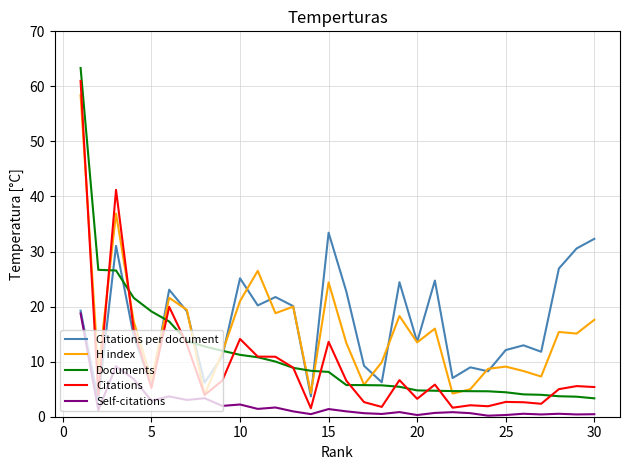

In H index, how many points are higher than both neighbors (excluding endpoints)?

9